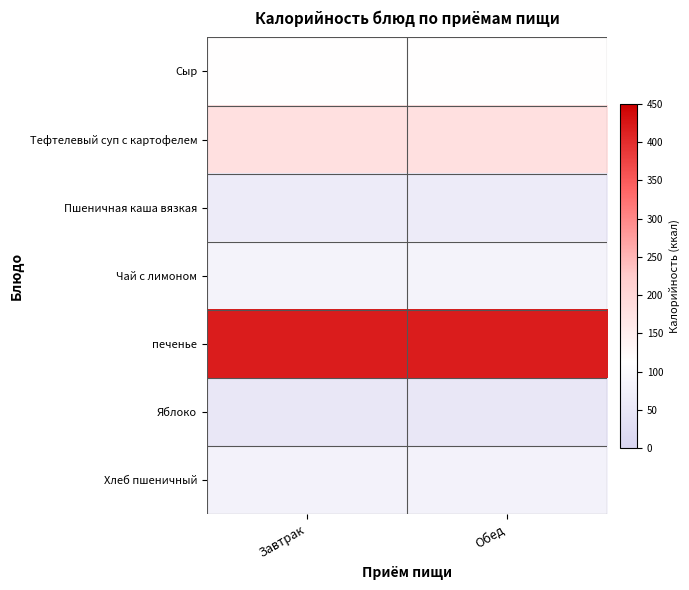

Rank the series by their maximum value, from highest to lowest.

печенье, Тефтелевый суп с картофелем, Сыр, Чай с лимоном, Хлеб пшеничный, Пшеничная каша вязкая, Яблоко